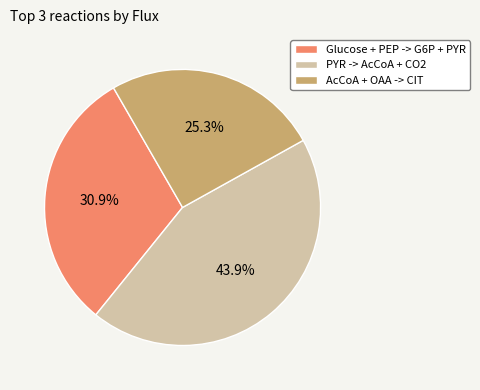

To the nearest percent, what portion does AcCoA + OAA -> CIT represent?

25%